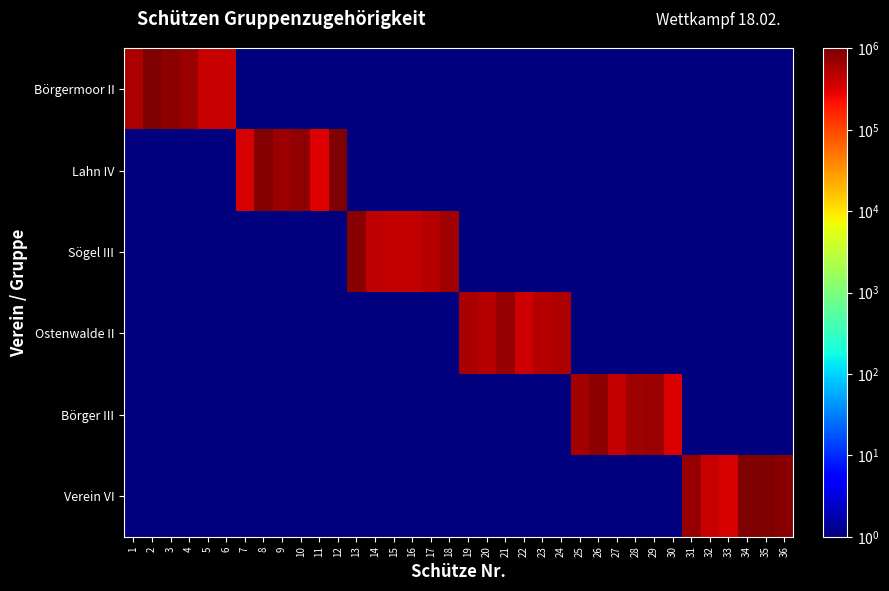

What is the maximum value shown in the chart?

978936.9